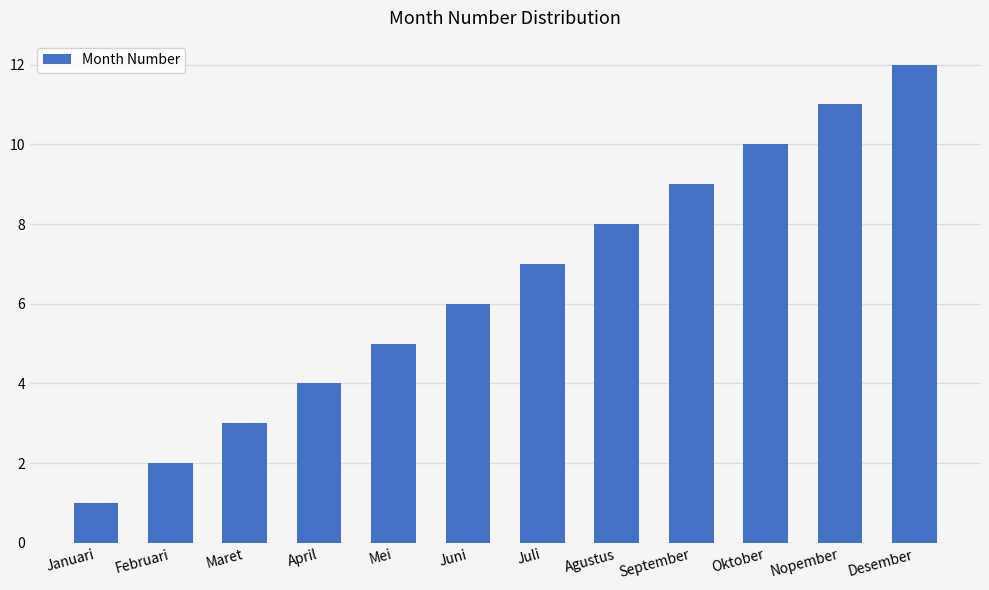

How many data points are less than 7?

6